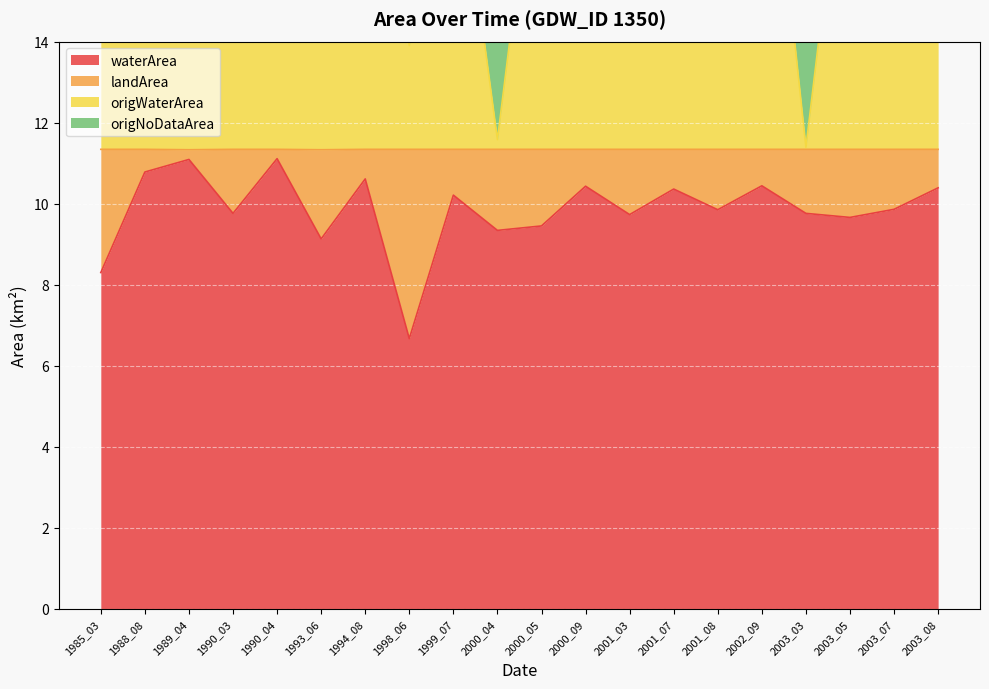

What is the total value across all series at 2003_03?

42.8